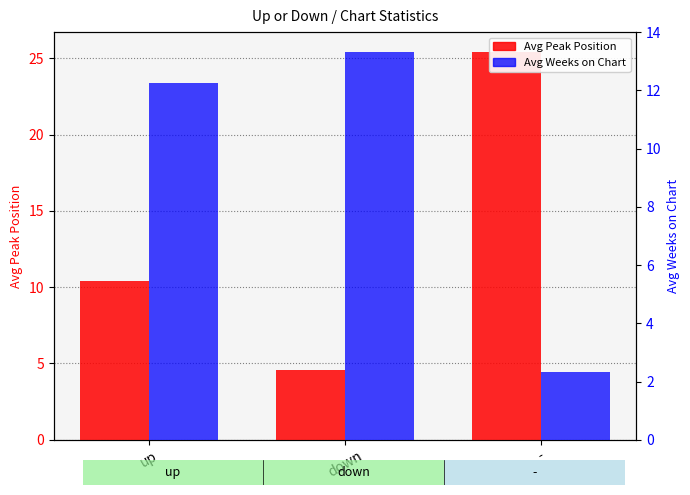

Reading left to right, transcribe all the data shown in this chart.

Avg Peak Position: up=10.4	down=4.6	-=25.4
Avg Weeks on Chart: up=12.2	down=13.3	-=2.3